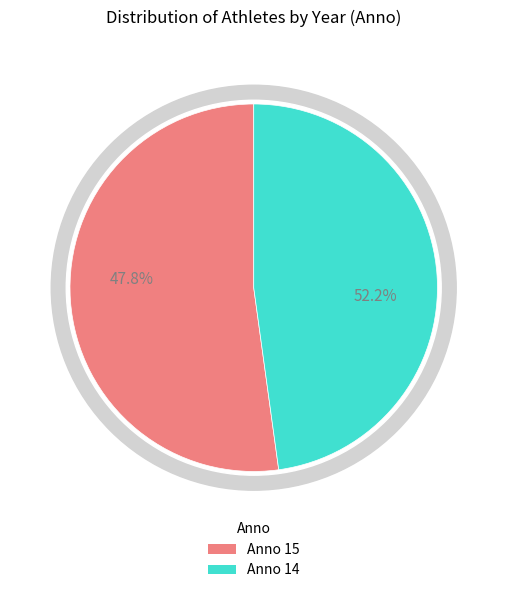

To the nearest percent, what is the average slice percentage?

50%